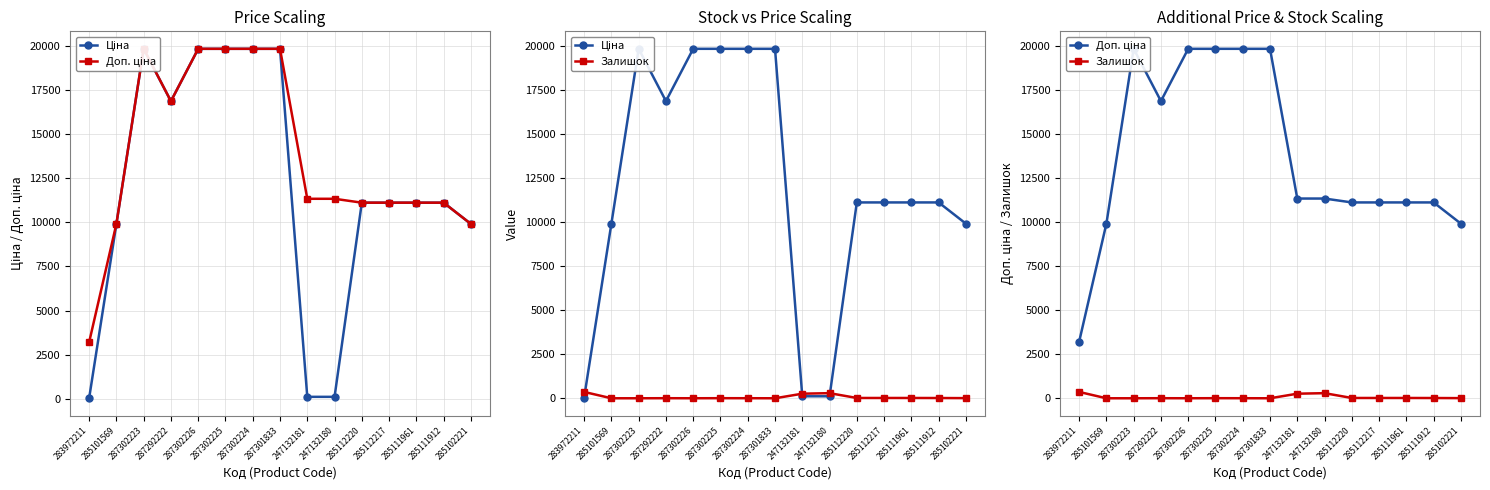

Where is the first local minimum for Ціна?

287292222